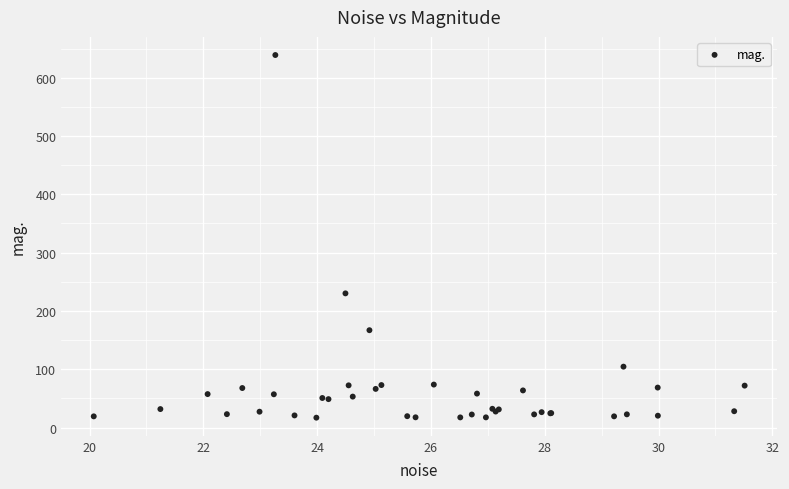

What Y value in the scatter plot is closest to 327?

230.1